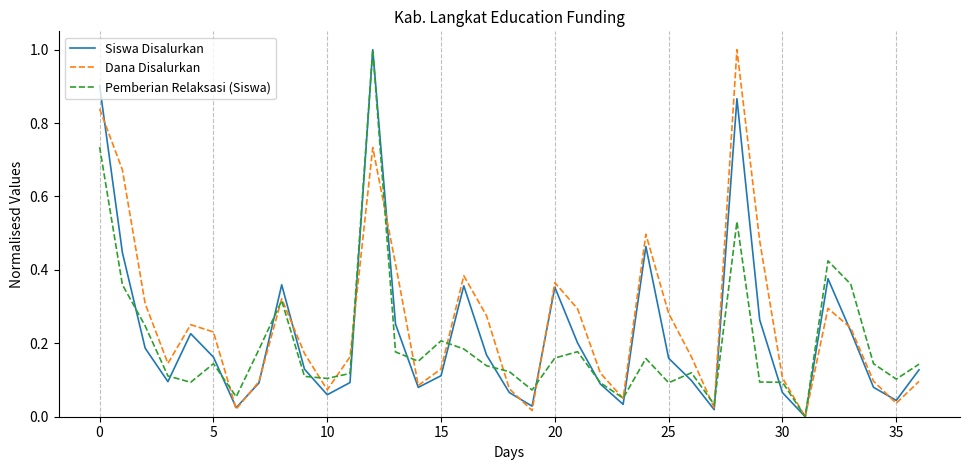

Which series has the largest total across all categories?

Dana Disalurkan